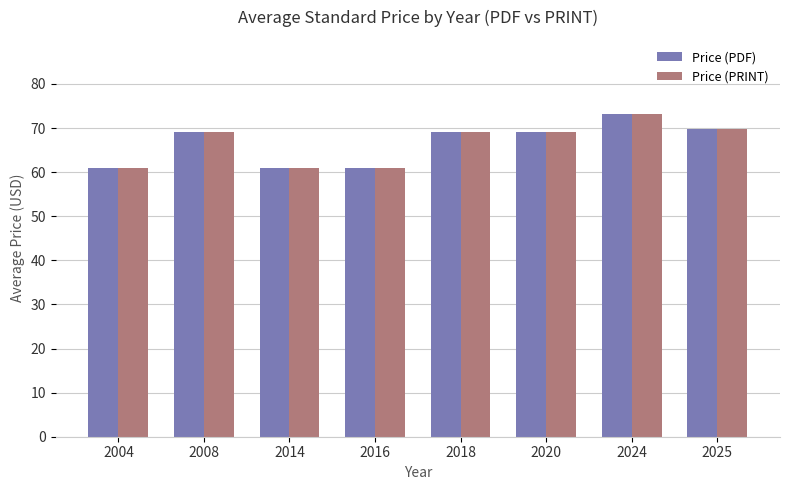

At which category is the sum across all series the highest?

2024